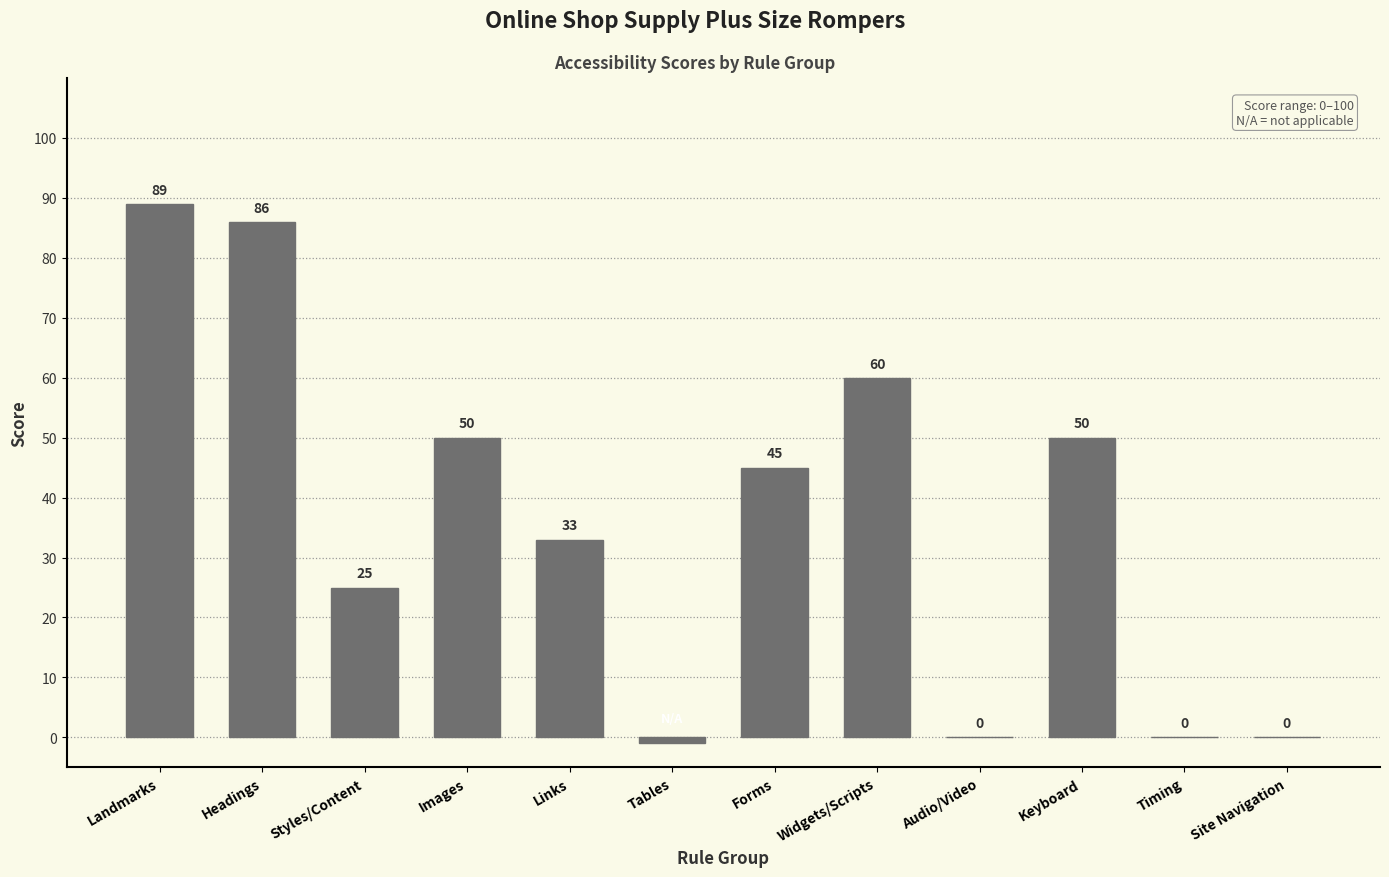

Is it true that the value at Forms is 76?

False